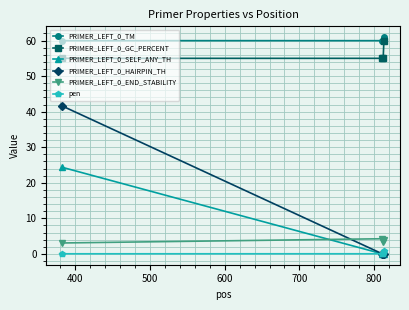

What is the sum of all PRIMER_LEFT_0_TM values?

240.9